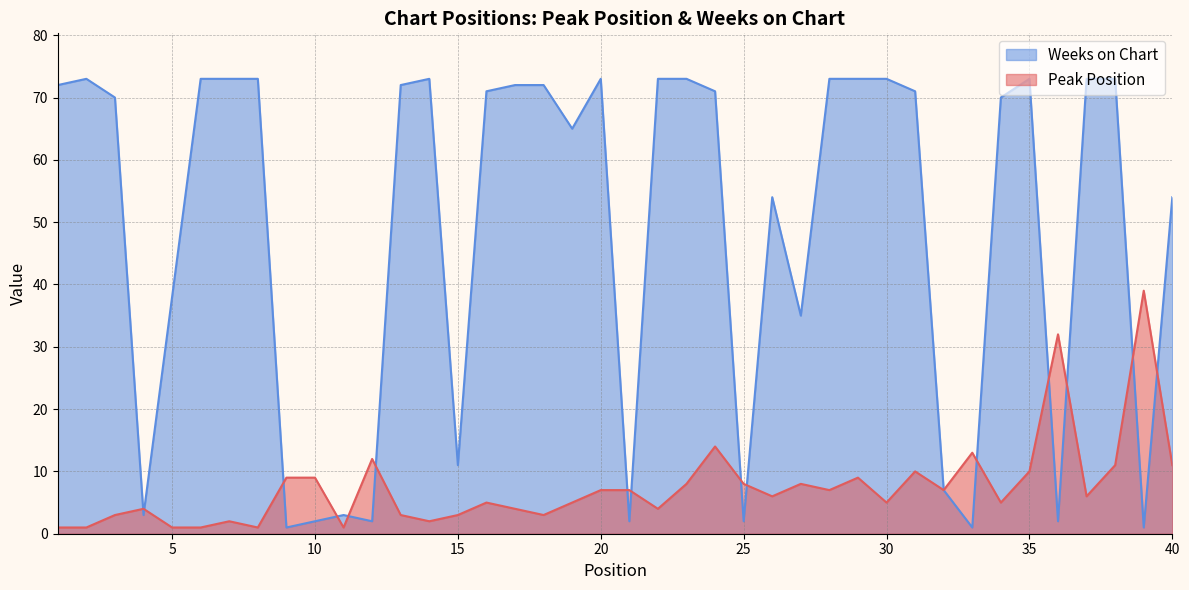

At how many categories does at least one series exceed 12?

31